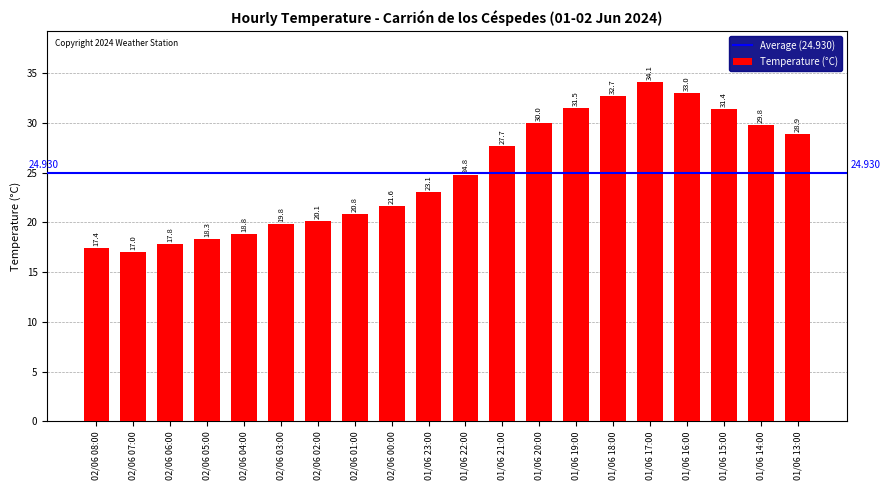

At which label does the data first exceed 24?

01/06 22:00